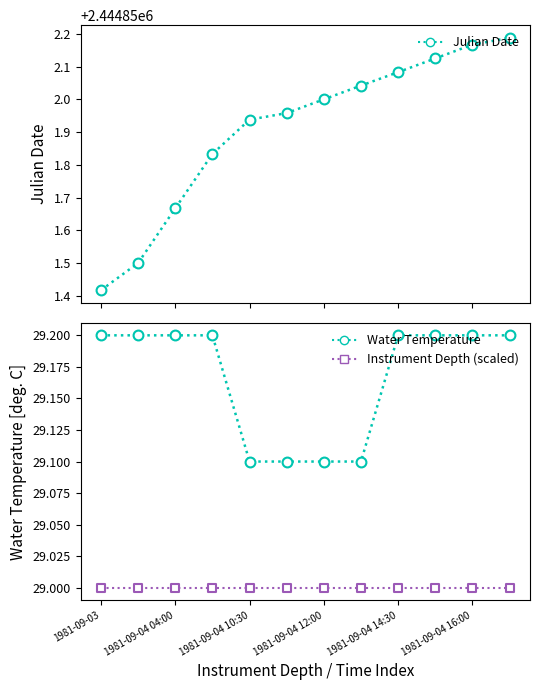

What is the total value across all series at 1981-09-04 14:30?

2444910.3